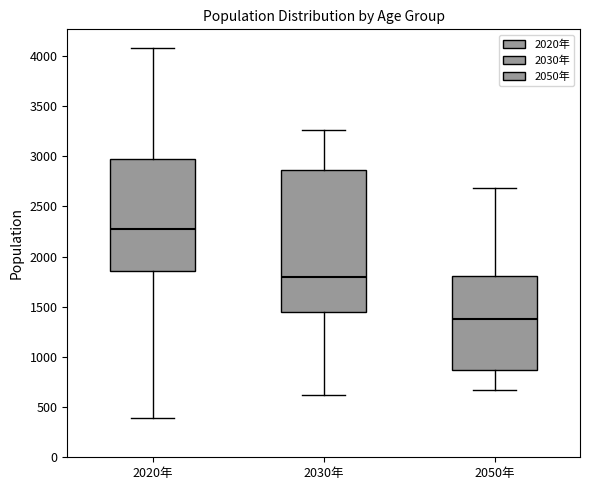

Reading left to right, read every box against the y-axis: the position of its median line, the range the box covers, and the ends of its whiskers. The values are not printed on the chart, so give them approximately, as read against the axis.

2020年: median 2250, box 1850 to 2950, whiskers 400 to 4100
2030年: median 1800, box 1450 to 2850, whiskers 600 to 3250
2050年: median 1350, box 850 to 1800, whiskers 650 to 2700